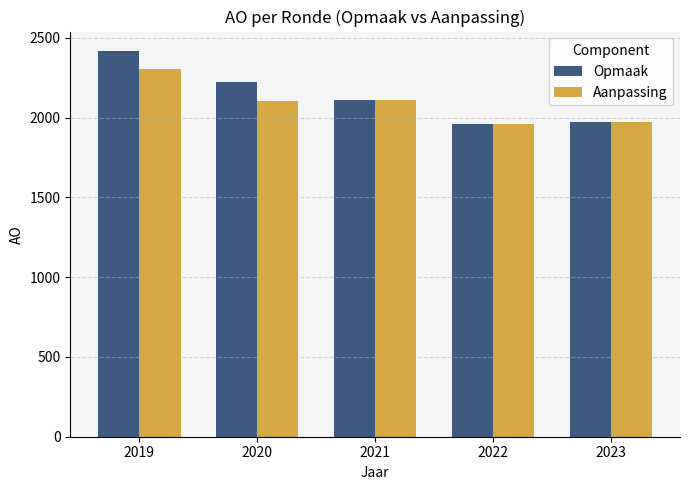

What is the smallest value displayed?

1960